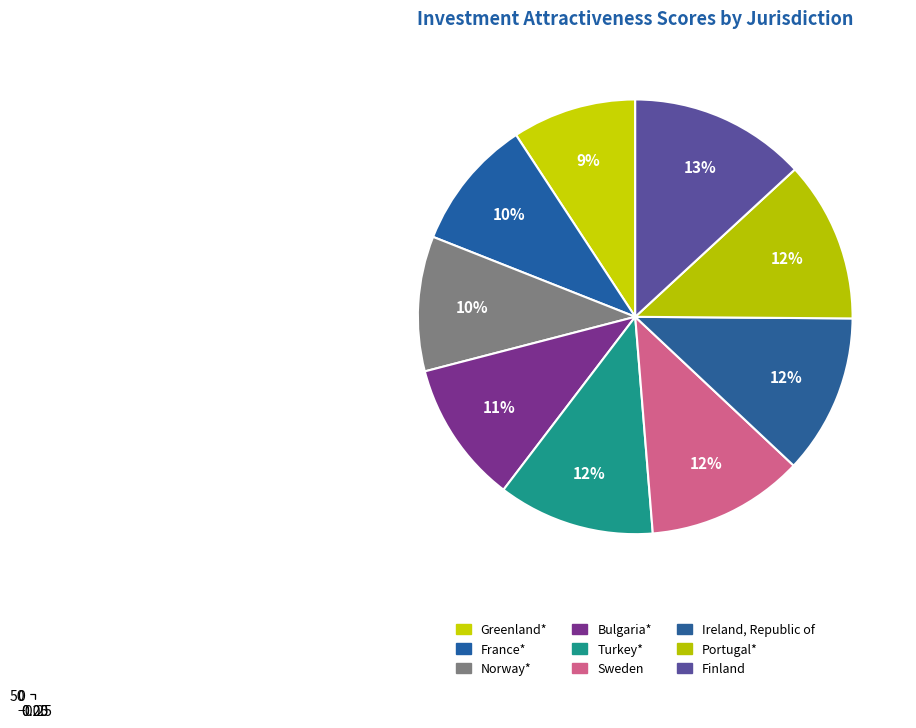

What percentage is NOT represented by Greenland*?

90.8%